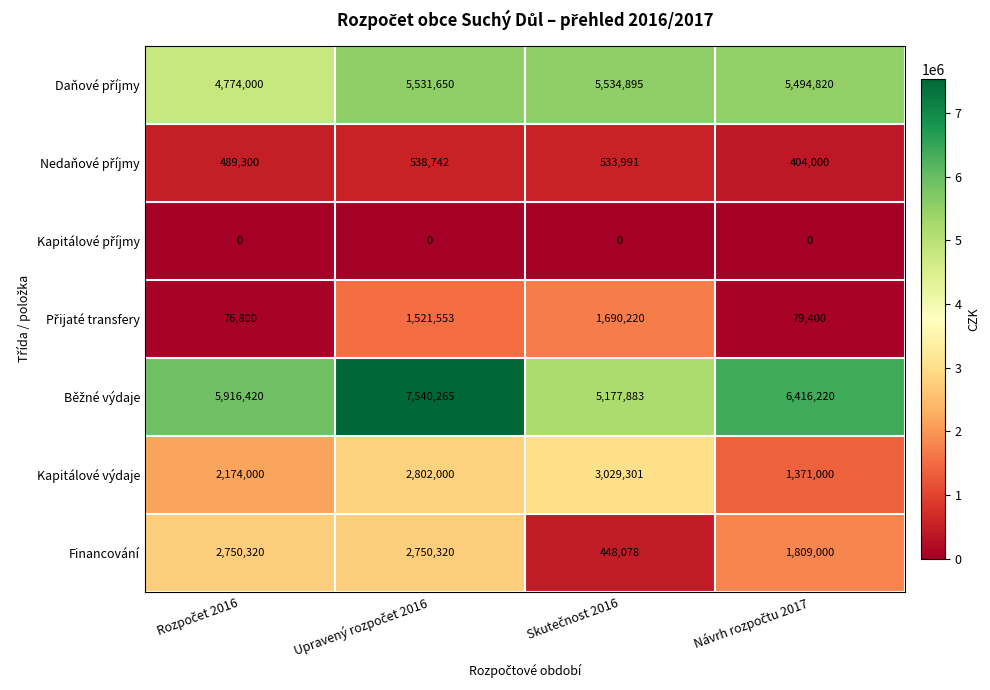

At how many categories does at least one series exceed 1436196?

4